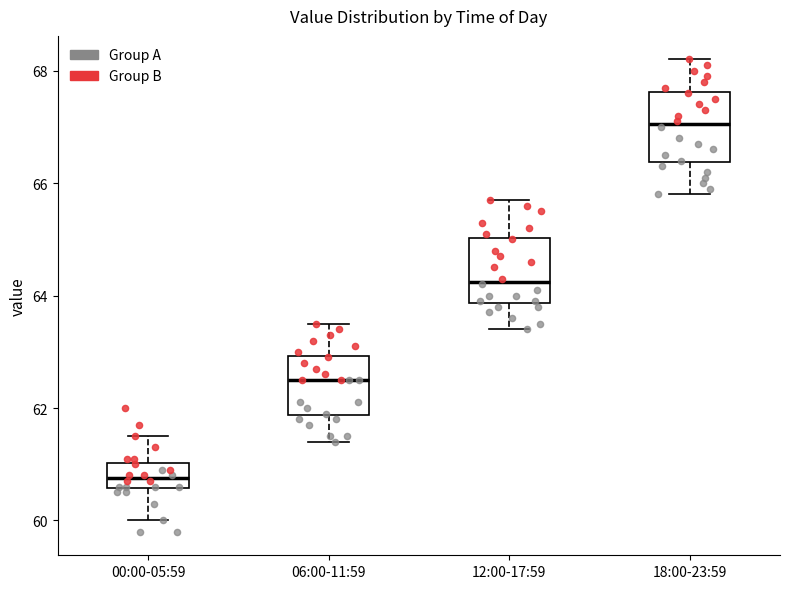

Which box's median line is the lowest?

00:00-05:59